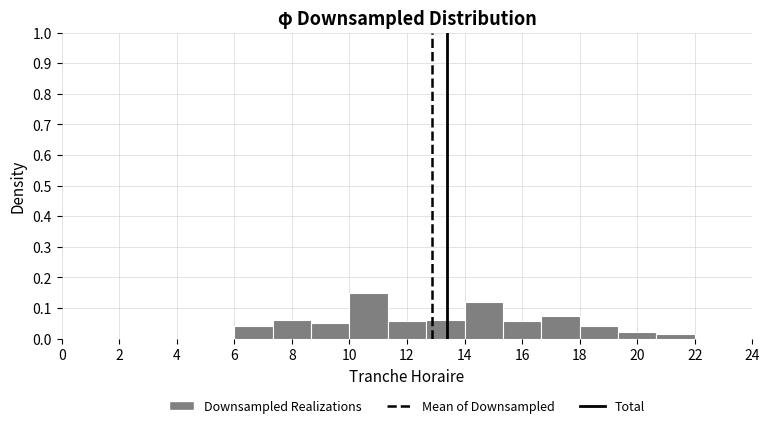

Which range on the x-axis has the tallest bar?

10.0 to 11.4